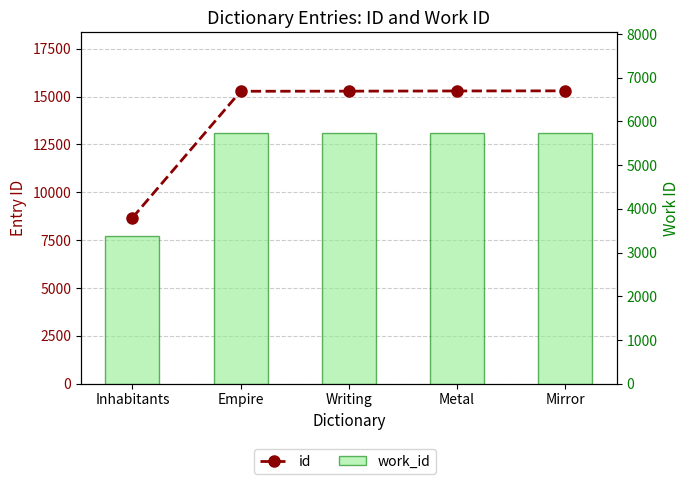

Between Writing and Empire, which is larger?

Writing